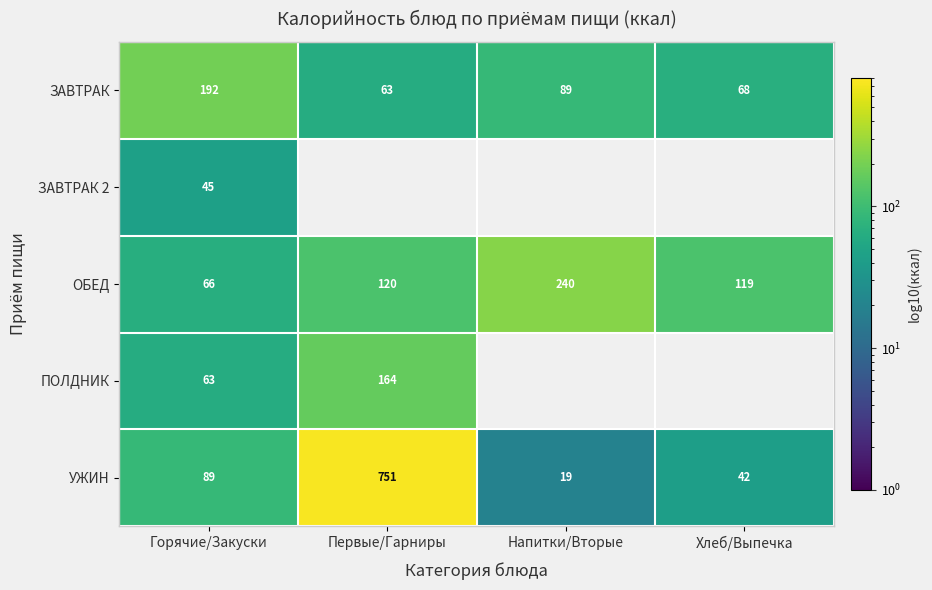

Where is ЗАВТРАК nearest to the value 127?

Напитки/Вторые